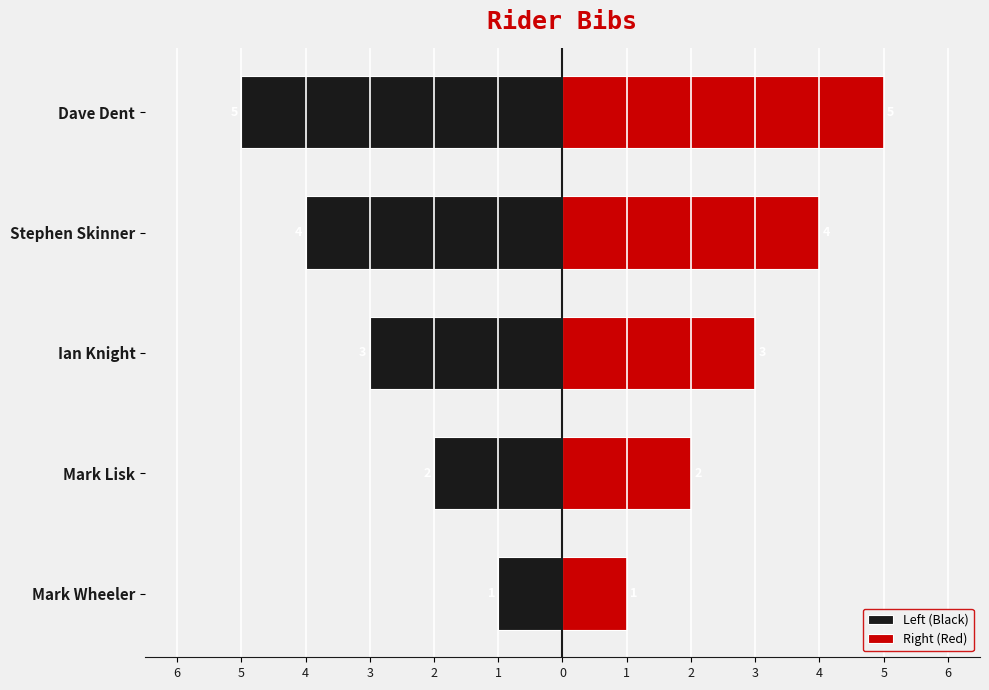

Does the chart contain any negative values?

Yes